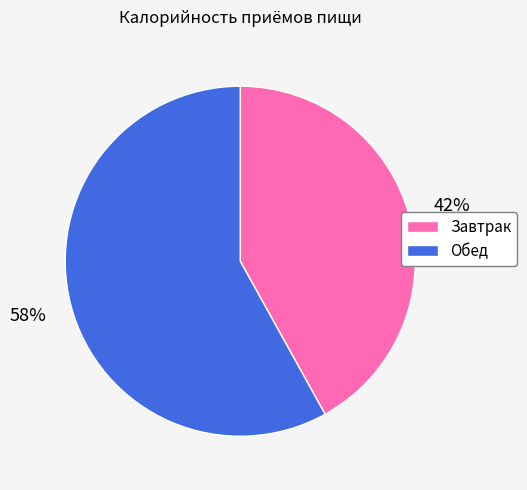

To the nearest percent, what percentage of the pie is Завтрак?

42%